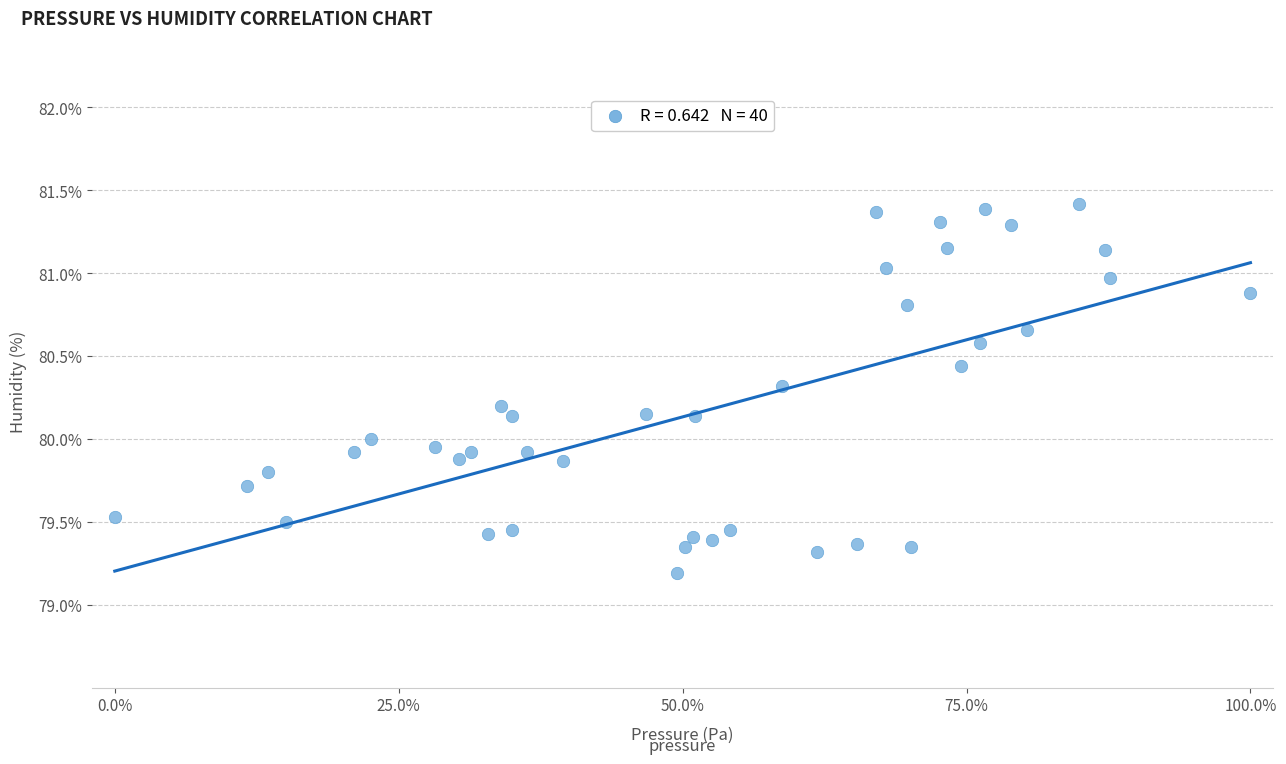

What is the range of X values (max minus min)?

100.0